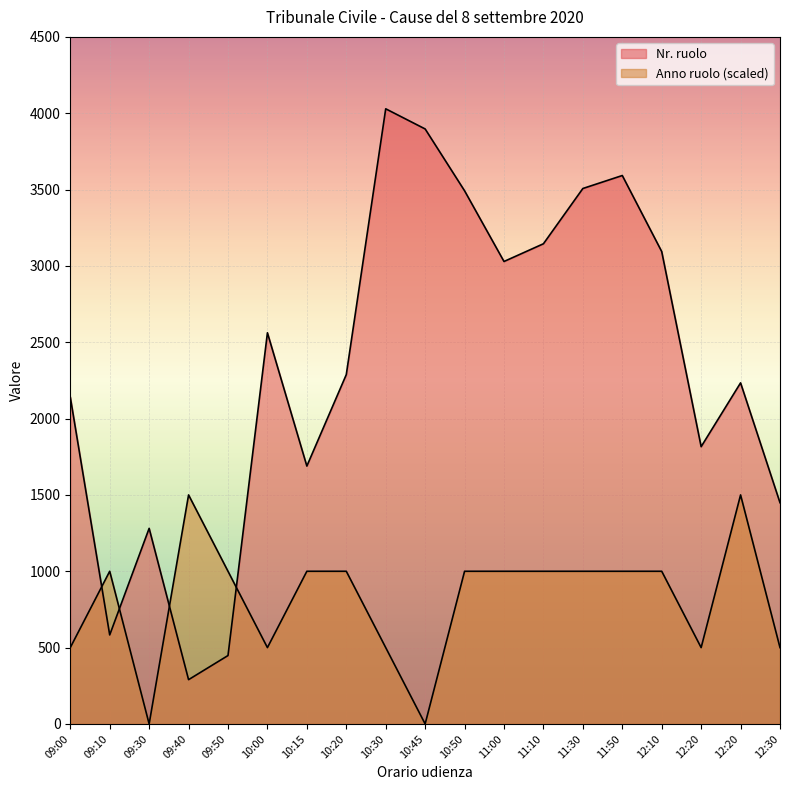

Is the value of Anno ruolo at 10:20 greater than the value of Nr. ruolo at 12:10?

No